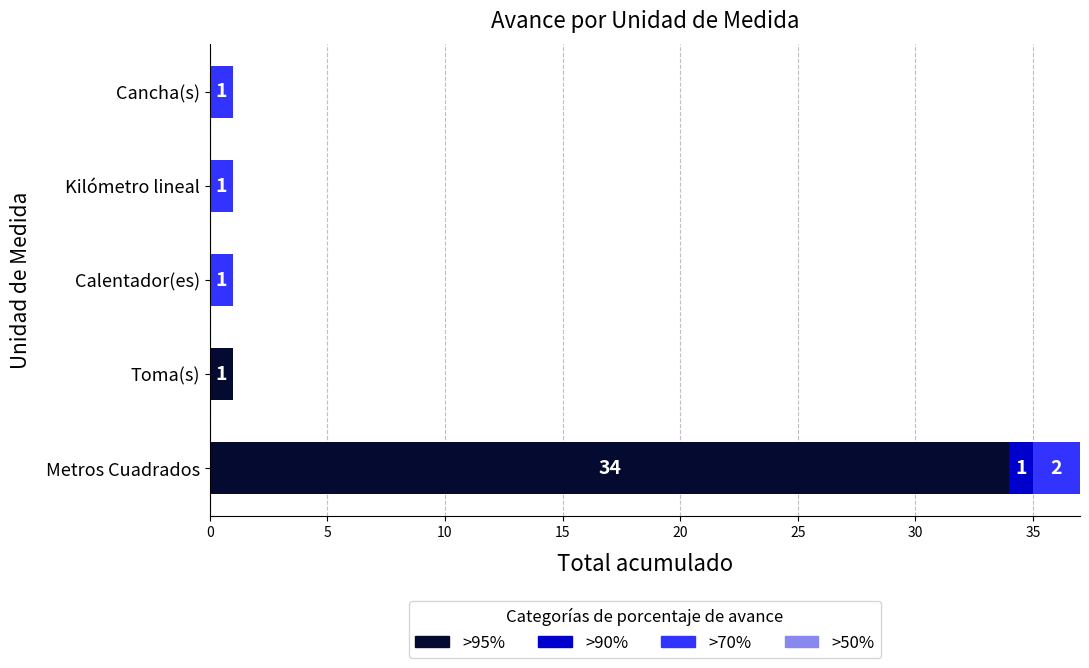

How many data points does each series have?

5